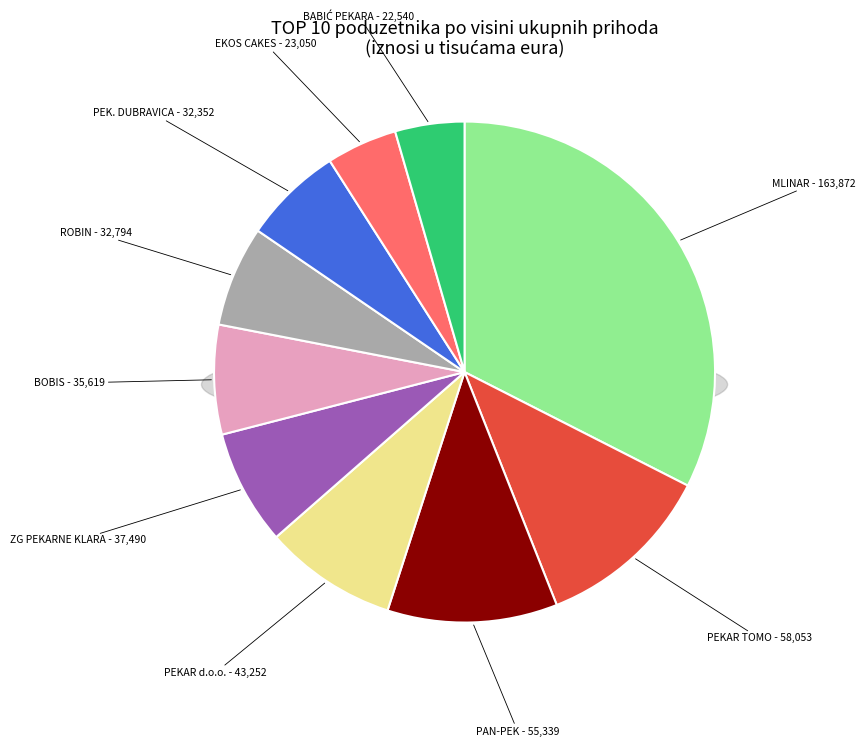

Rank the categories by value from lowest to highest.

BABIĆ PEKARA d.o.o., EKOS CAKES d.o.o., PEKARA DUBRAVICA d.o.o., ROBIN d.o.o., BOBIS d.o.o., ZAGREBAČKE PEKARNE KLARA d.d., PEKAR d.o.o., PAN-PEK, d.o.o., PEKAR TOMO d.o.o., MLINAR PEKARSKA INDUSTRIJA d.o.o.